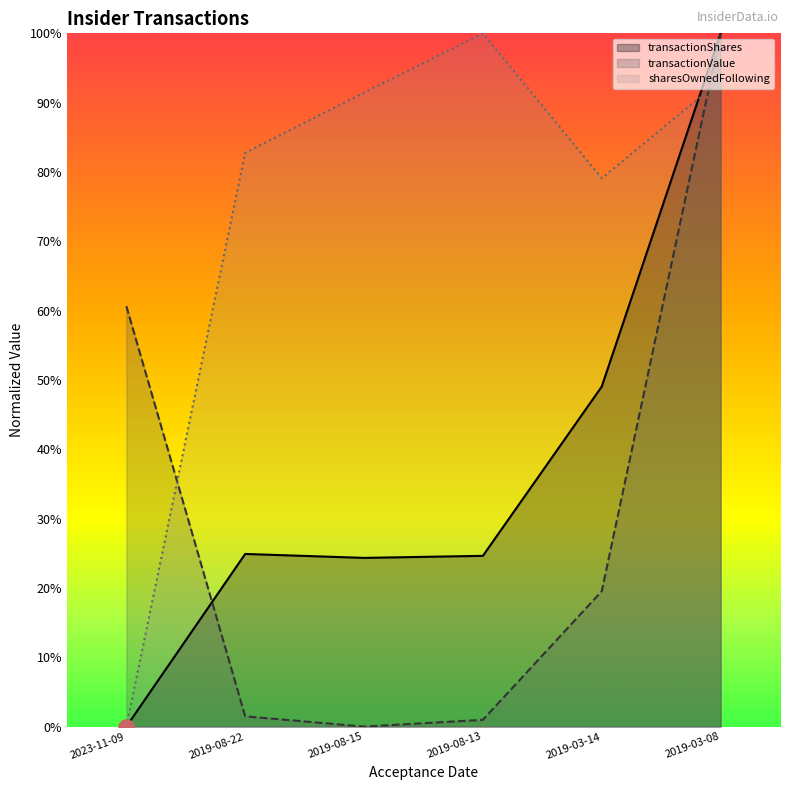

At how many categories does at least one series exceed 0?

6